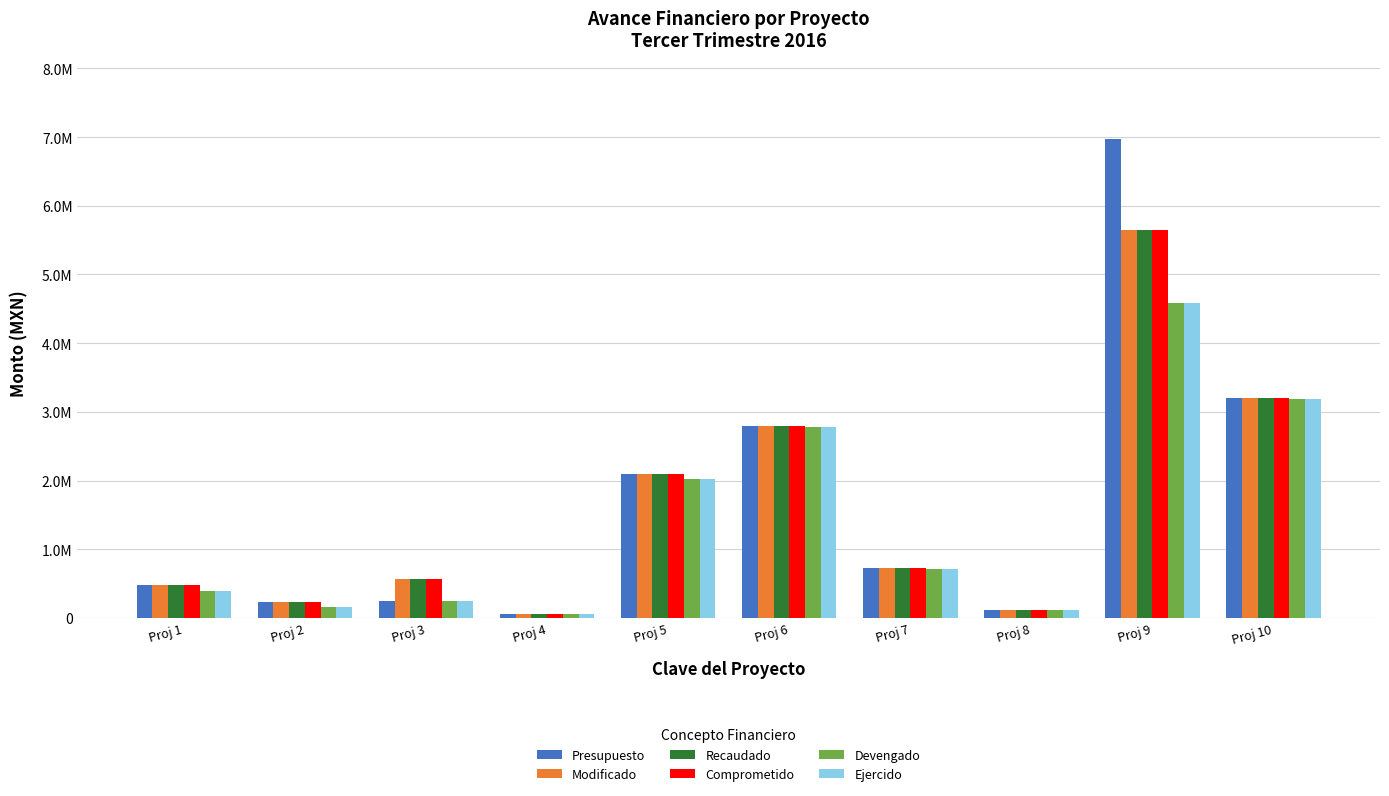

Which category has the lowest value across all series?

Proj 4